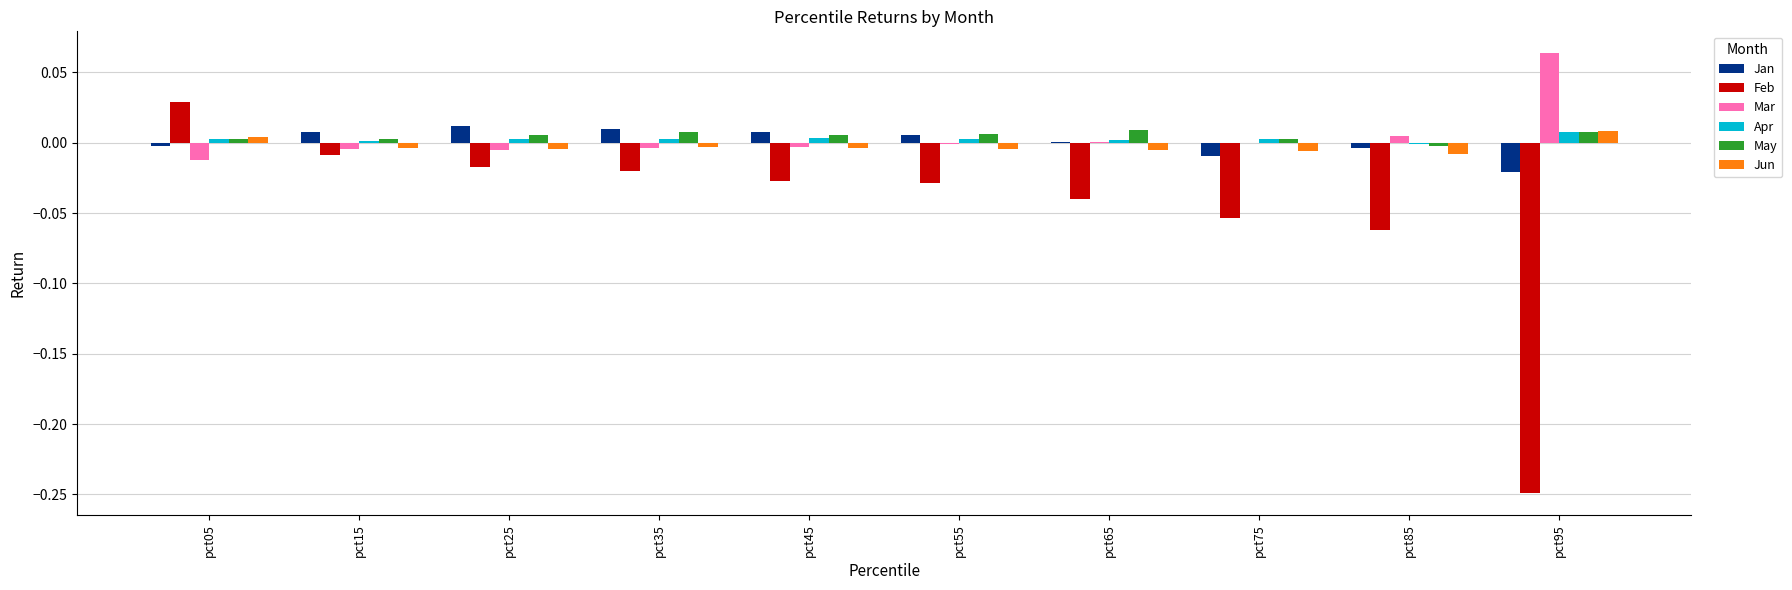

The Feb series shows -0.0 at pct35. True or false?

True